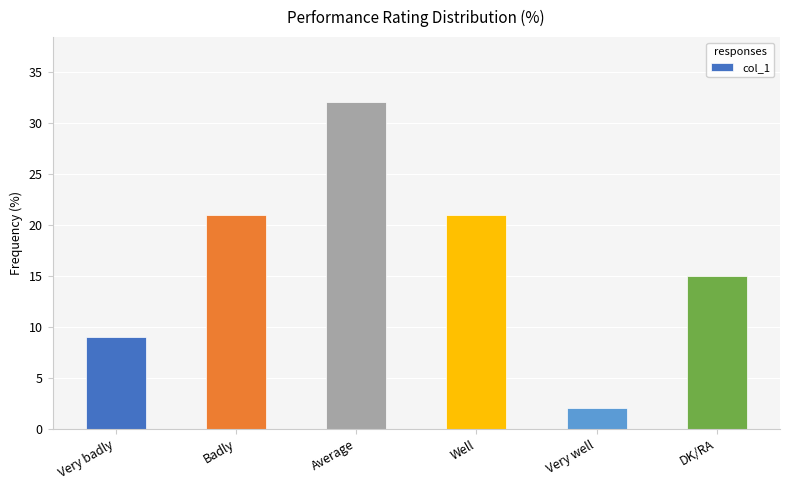

What is the label of the 4th bar from the right?

Average